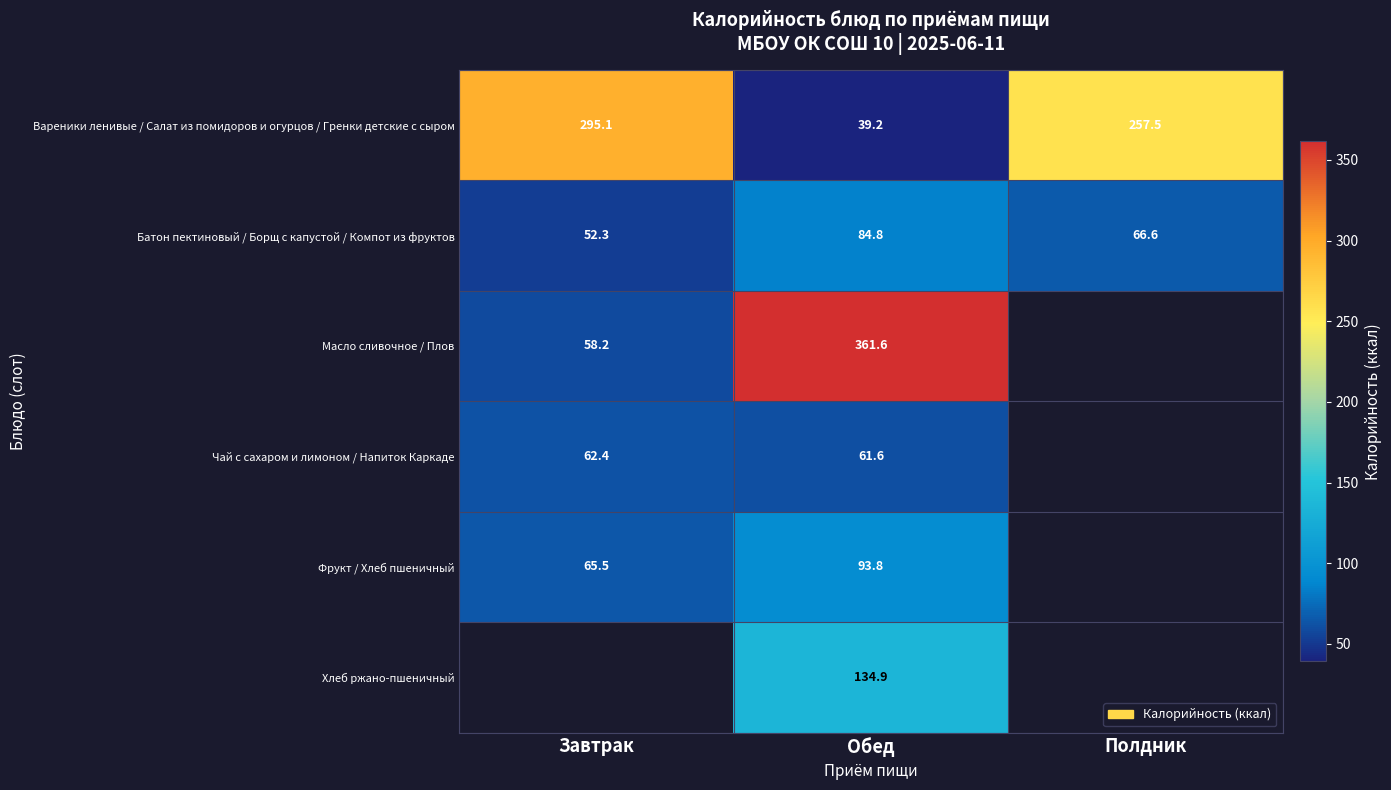

Count the number of categories in the chart.

3